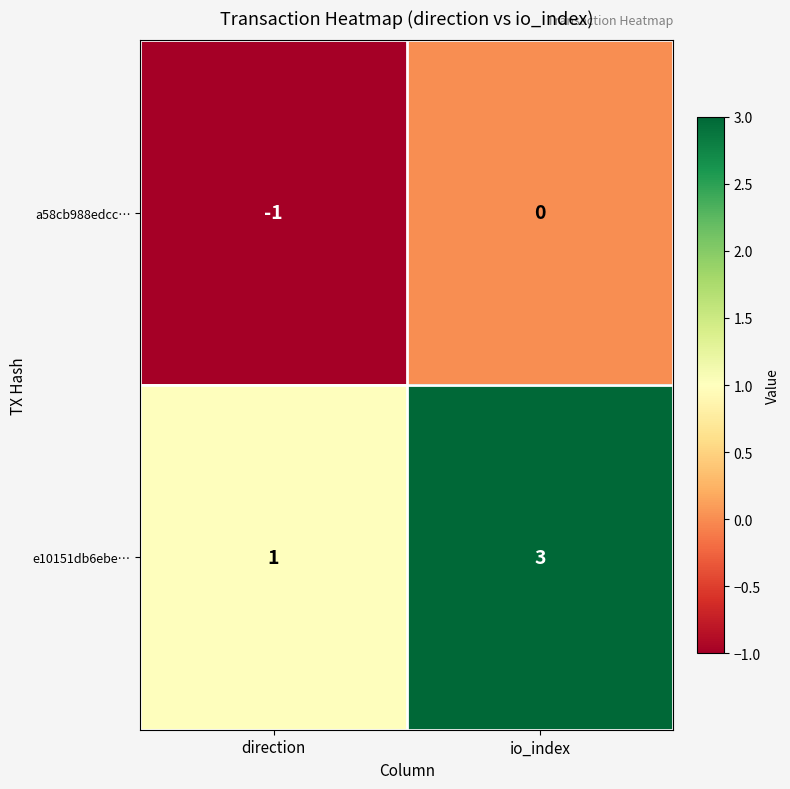

Where is a58cb988edcc… nearest to the value 0?

io_index